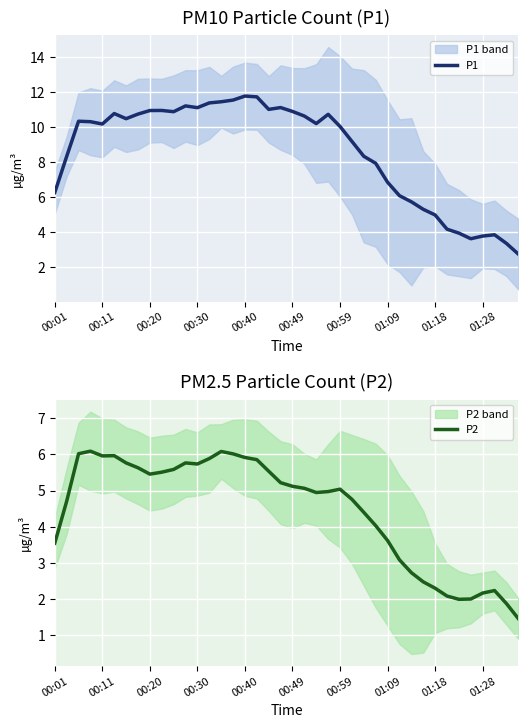

The P2 series shows 2.3 at 23. True or false?

False